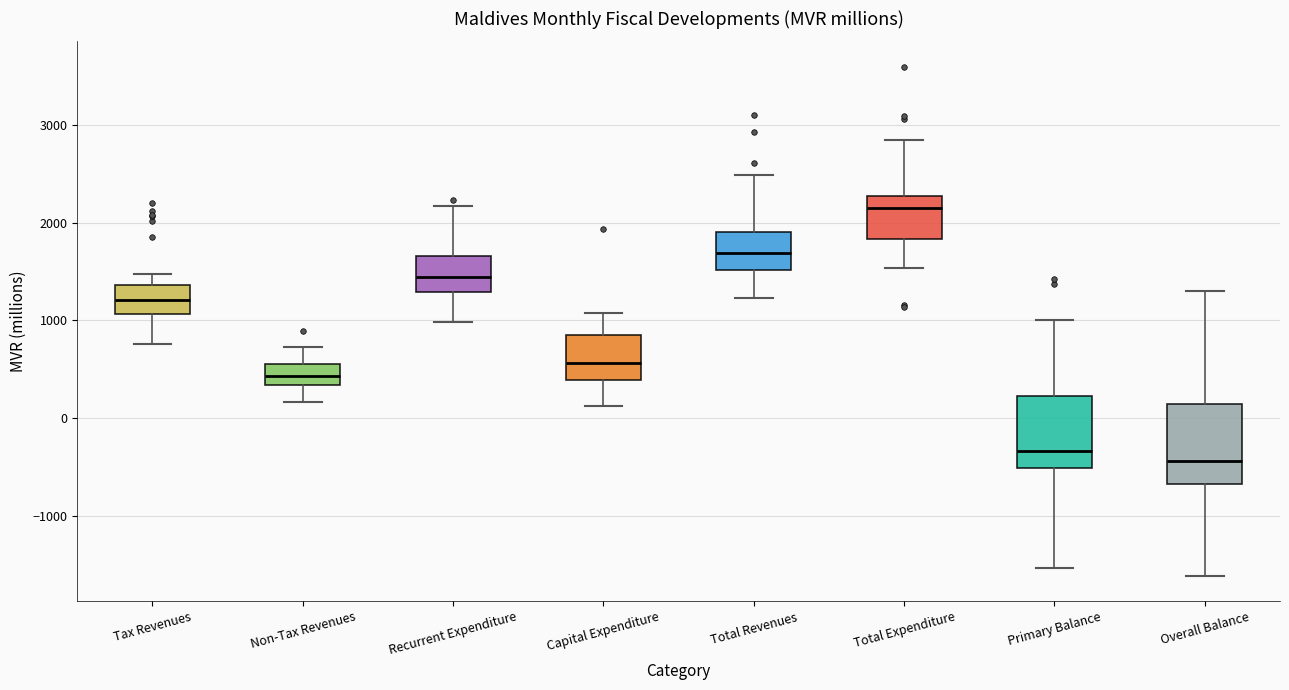

Where does the median line of the box for Capital Expenditure sit on the y-axis? The values are not printed on the chart, so give them approximately, as read against the axis.

600